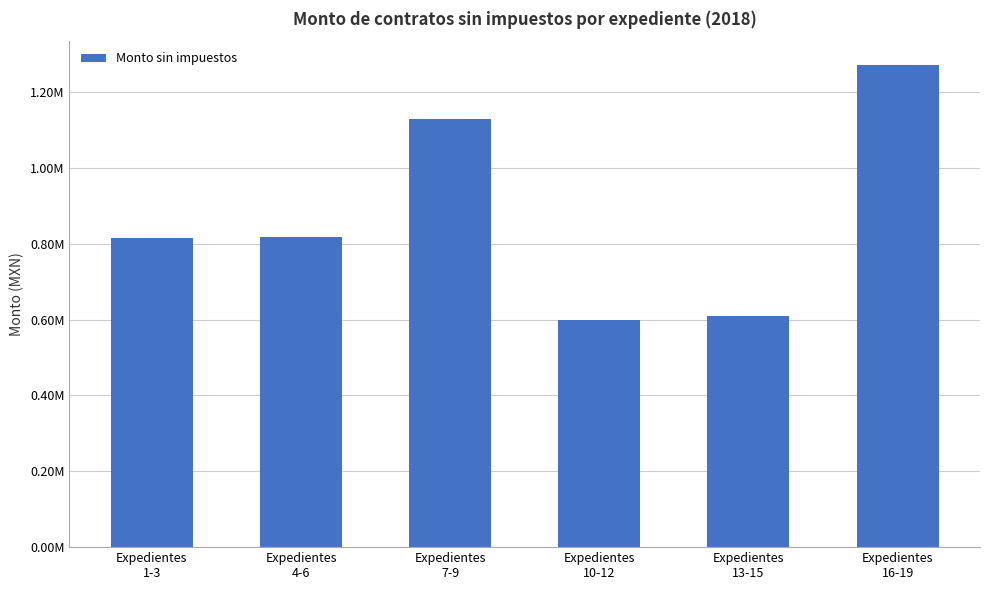

At which category does the chart reach its peak across all series?

Expedientes
16-19